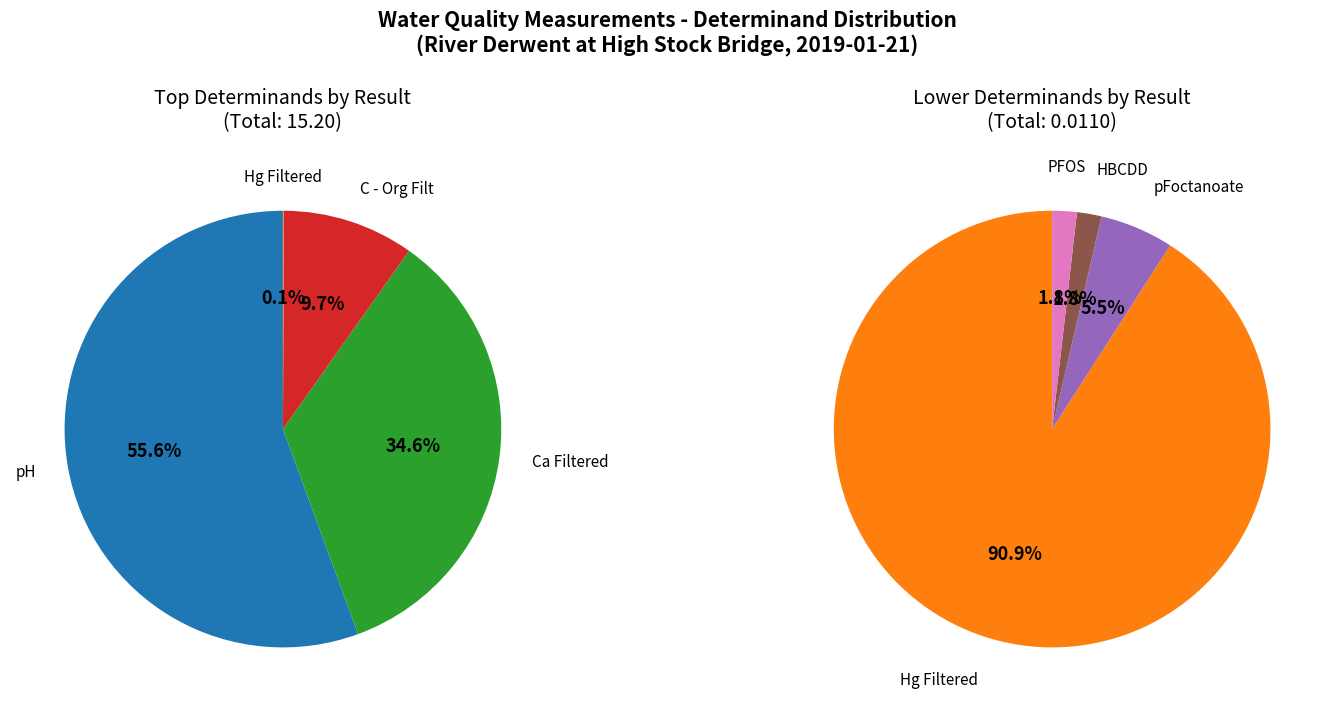

Which slice is the largest?

pH